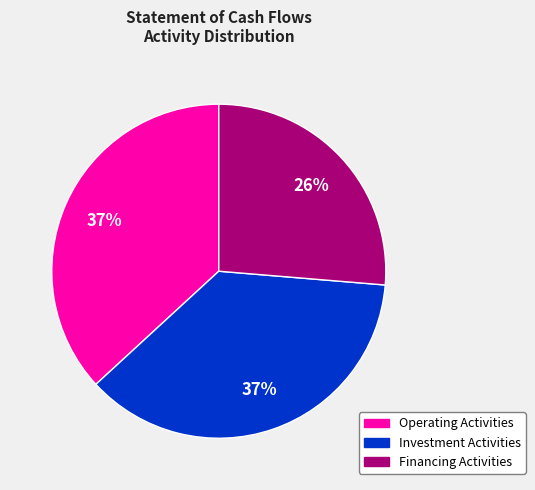

Approximately how many times larger is the value at Investment Activities compared to Operating Activities?

1.0